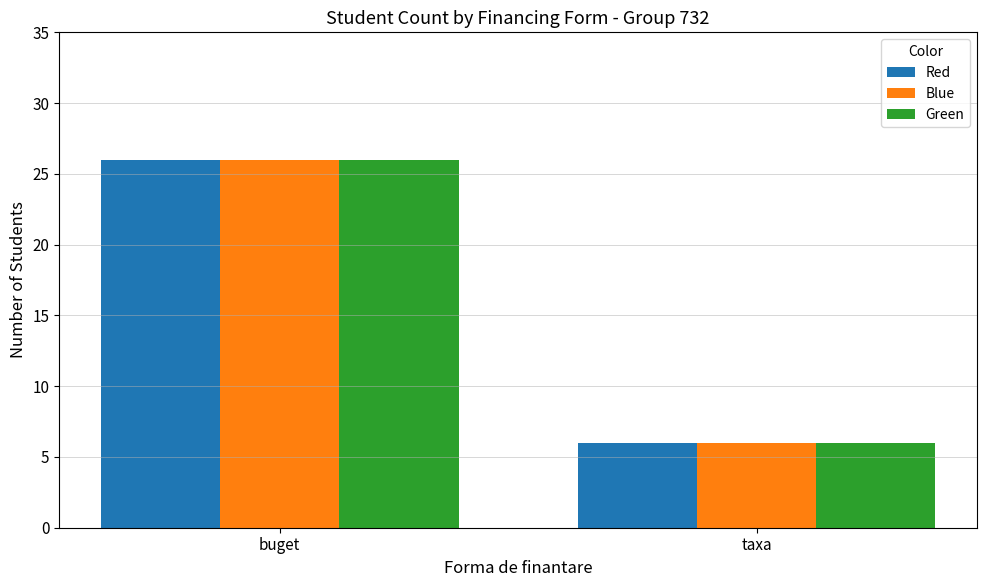

At how many categories does at least one series exceed 22?

1